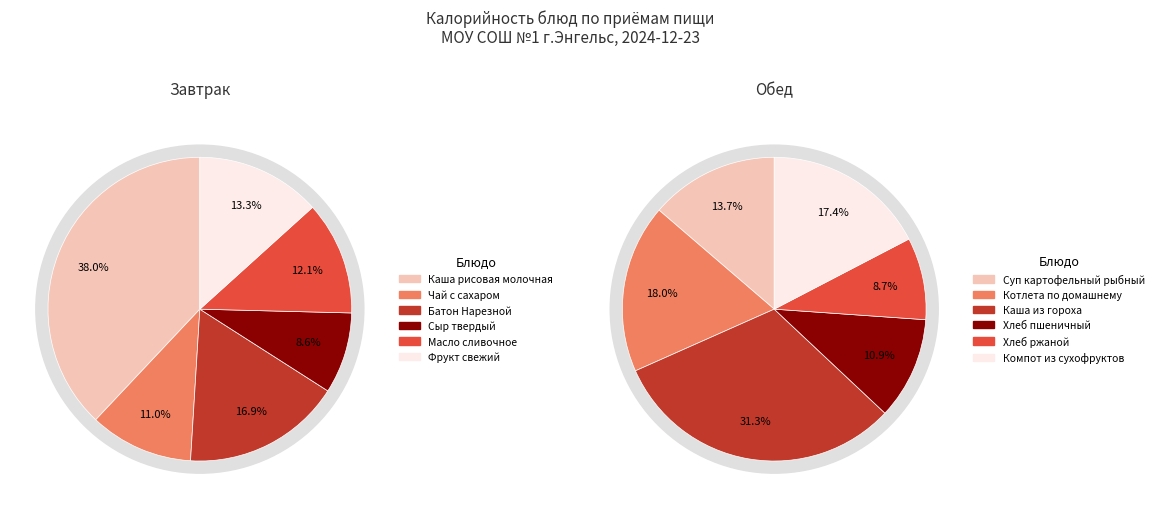

Is 2 the majority of the pie?

No